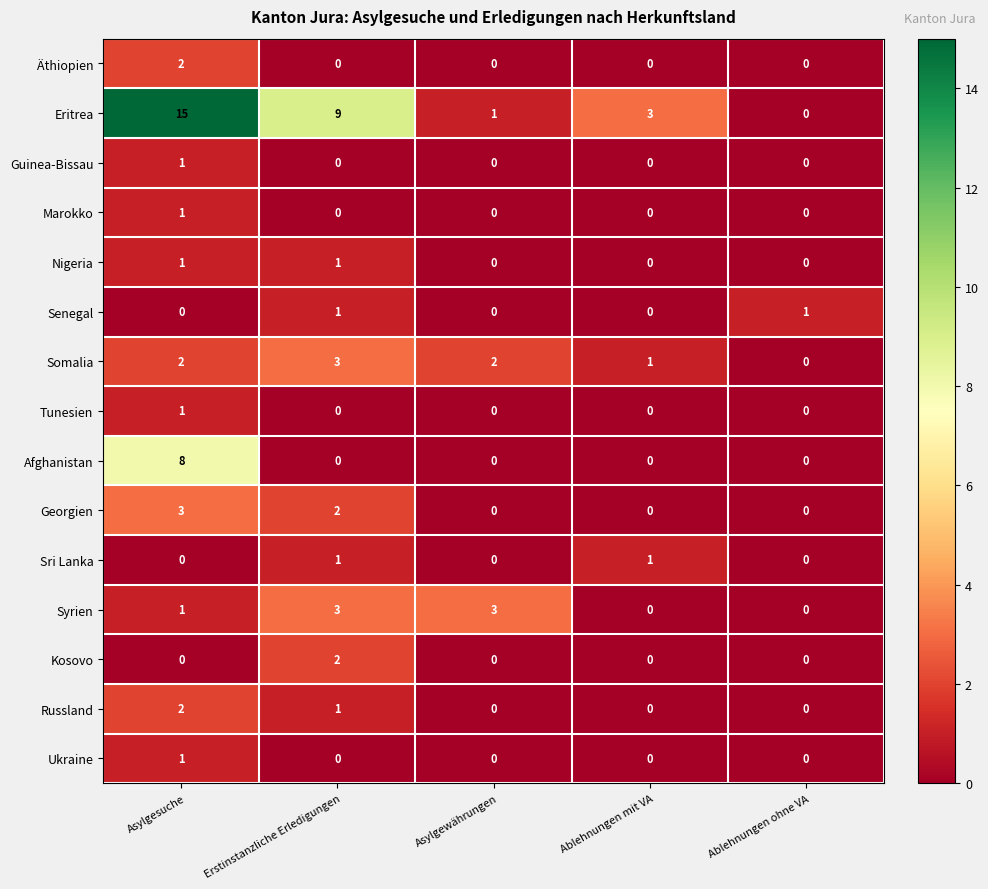

Which series has the widest spread of values?

Eritrea